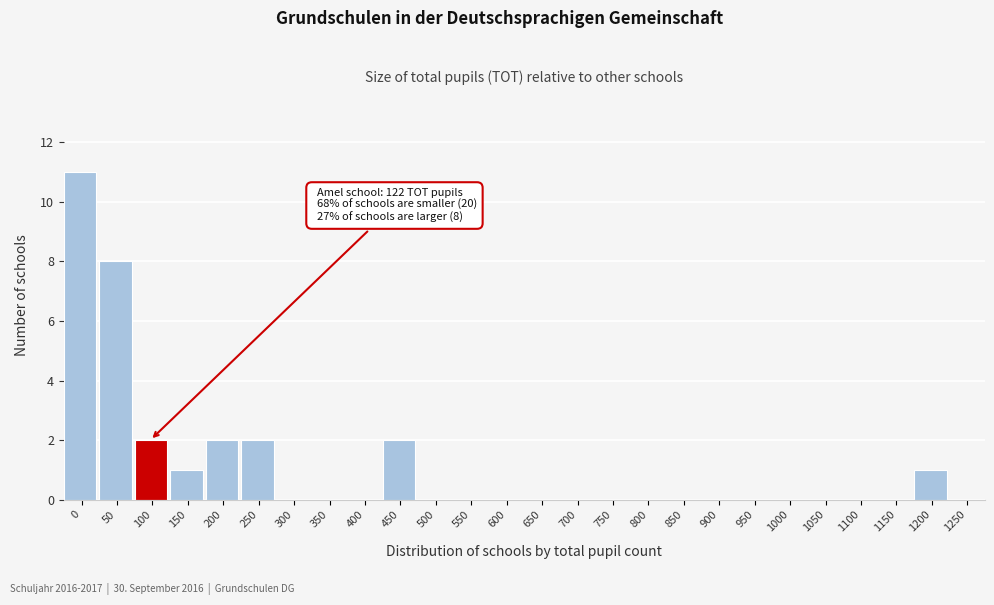

Reading left to right, extract all data points from this chart.

0=11	50=8	100=2	150=1	200=2	250=2	300=0	350=0	400=0	450=2	500=0	550=0	600=0	650=0	700=0	750=0	800=0	850=0	900=0	950=0	1000=0	1050=0	1100=0	1150=0	1200=1	1250=0